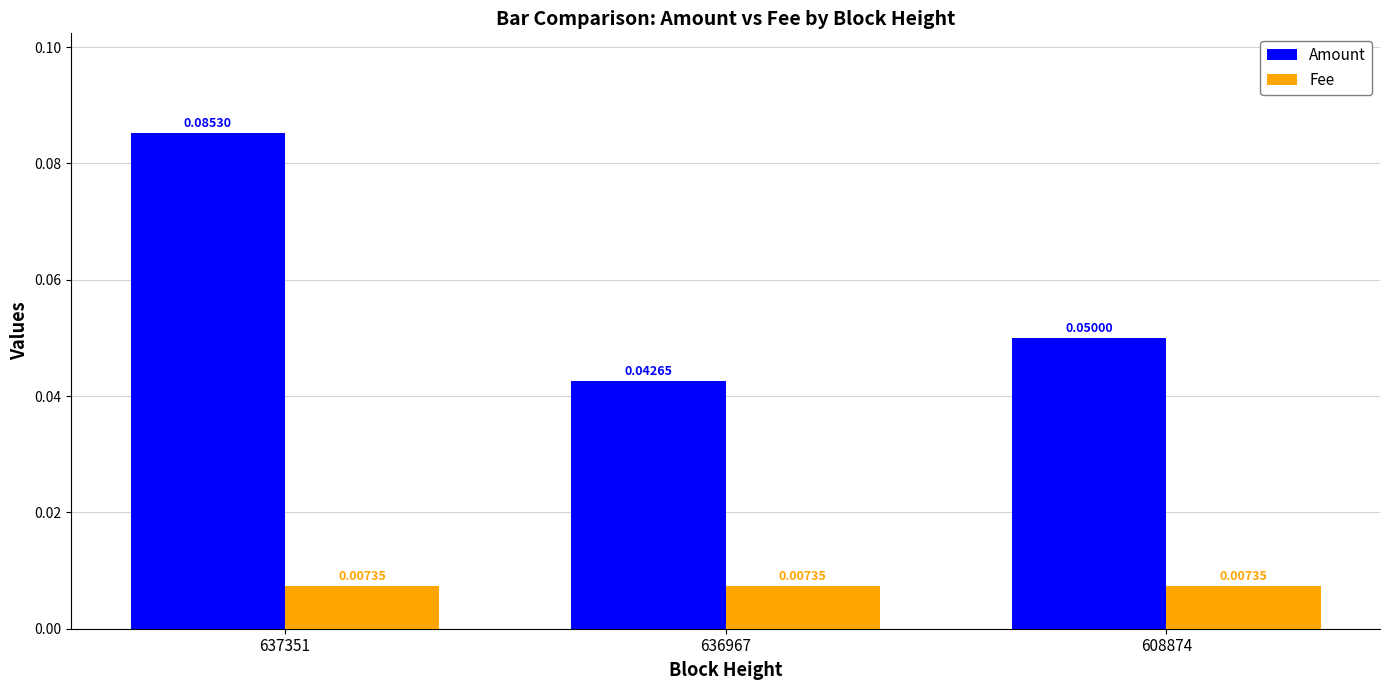

At how many categories does at least one series exceed 0?

3